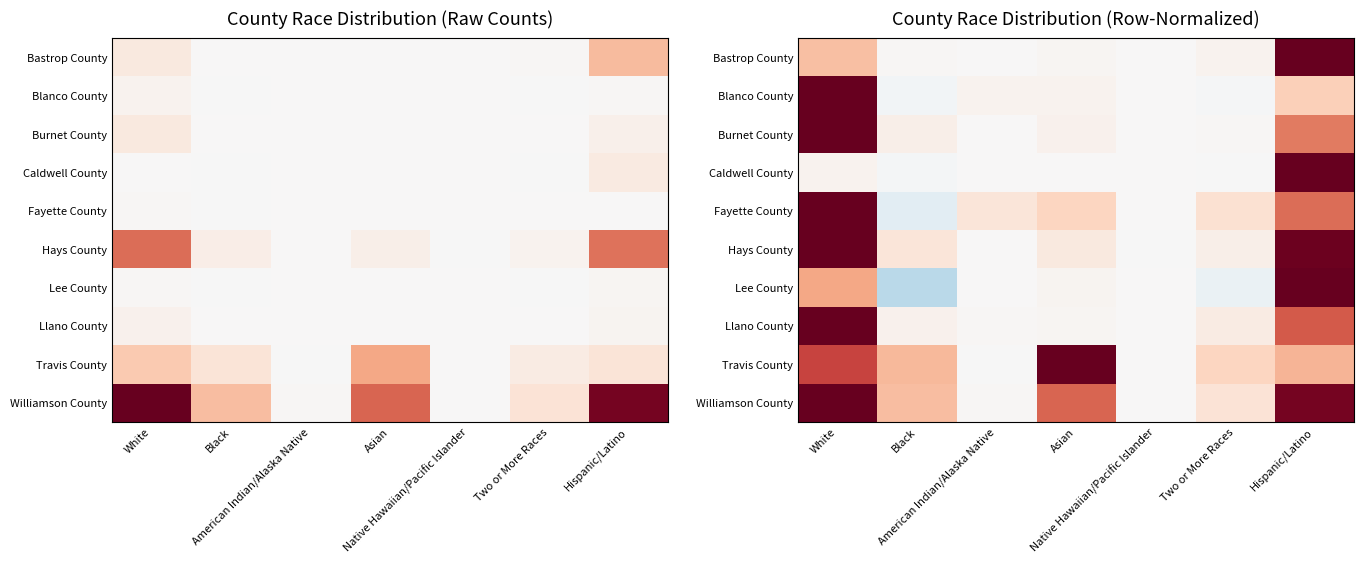

At how many categories does at least one series exceed 0?

7